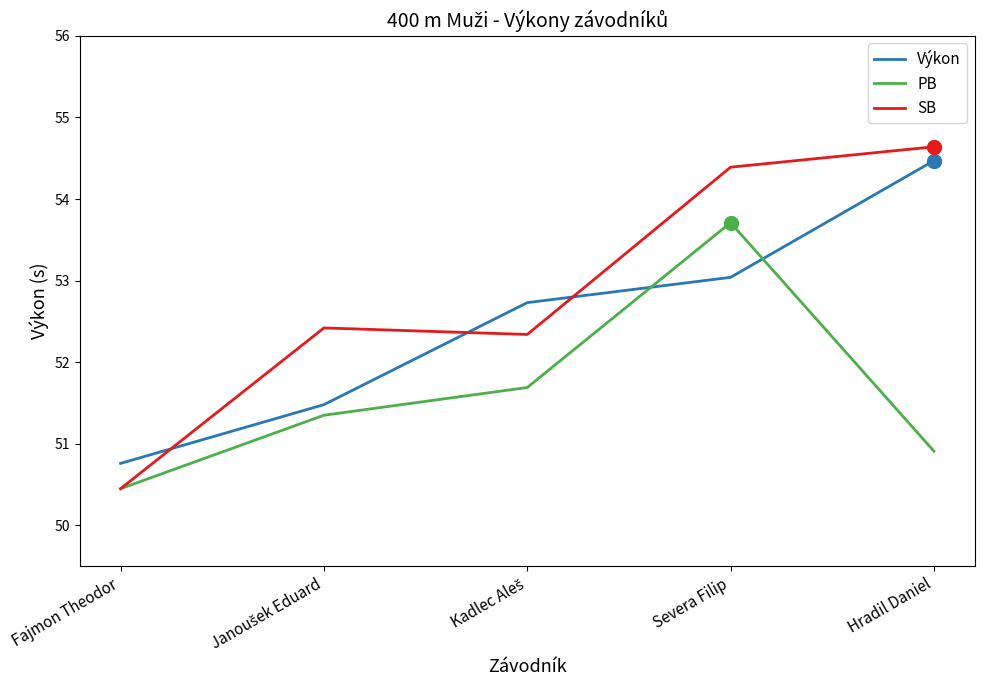

What is the minimum value for PB?

50.5